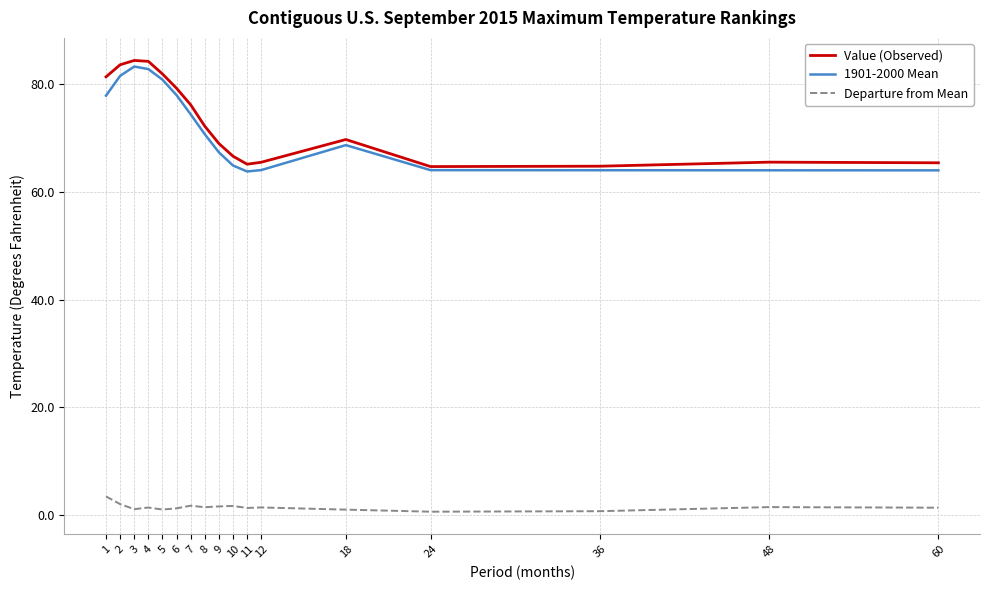

Which series changed the most between 2 and 60?

Value (Observed)